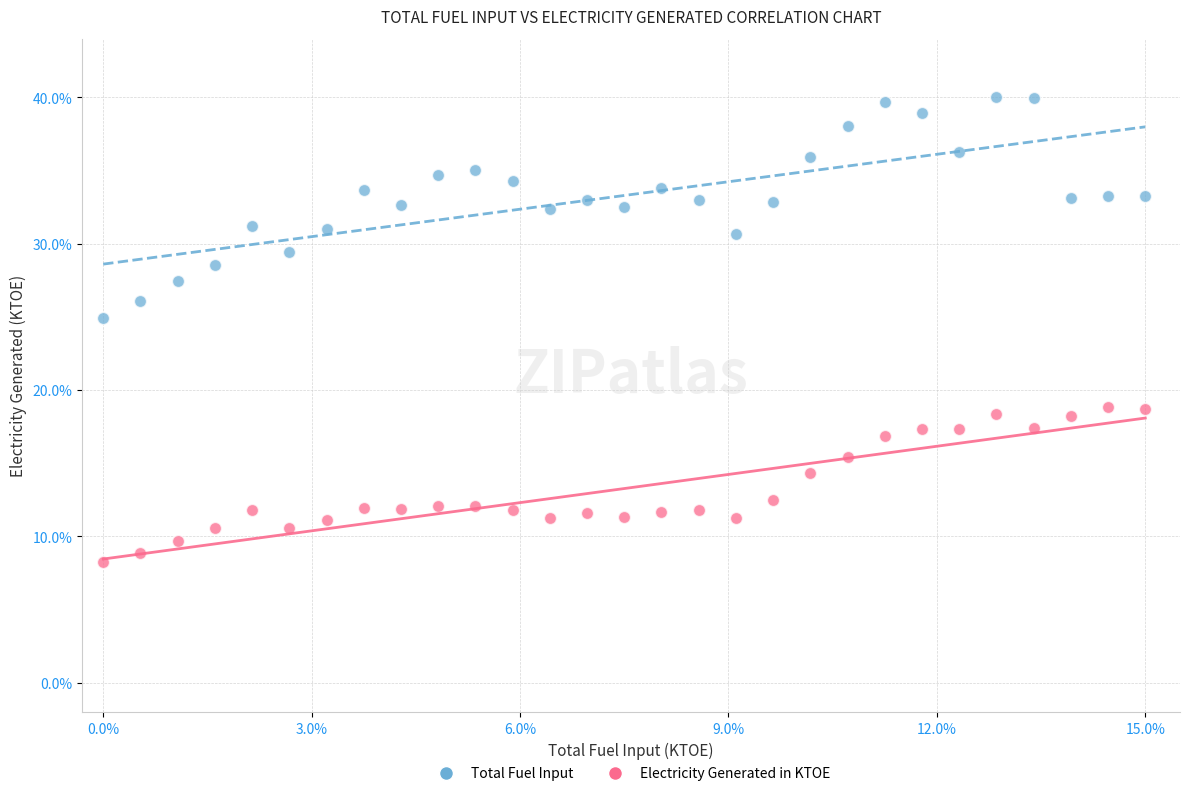

Which series reaches the maximum Y coordinate?

Total Fuel Input